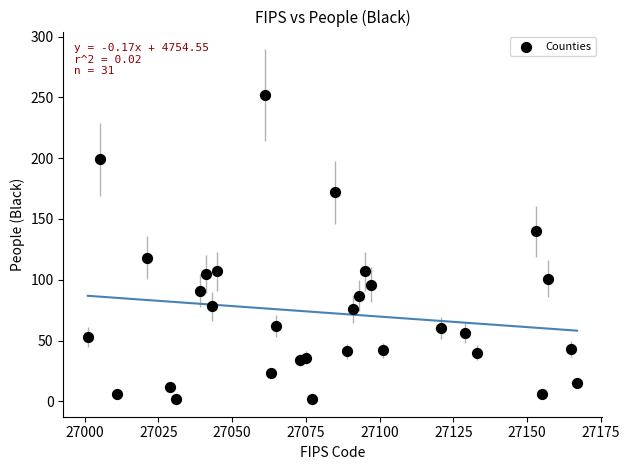

What Y value in the scatter plot is closest to 127?

118